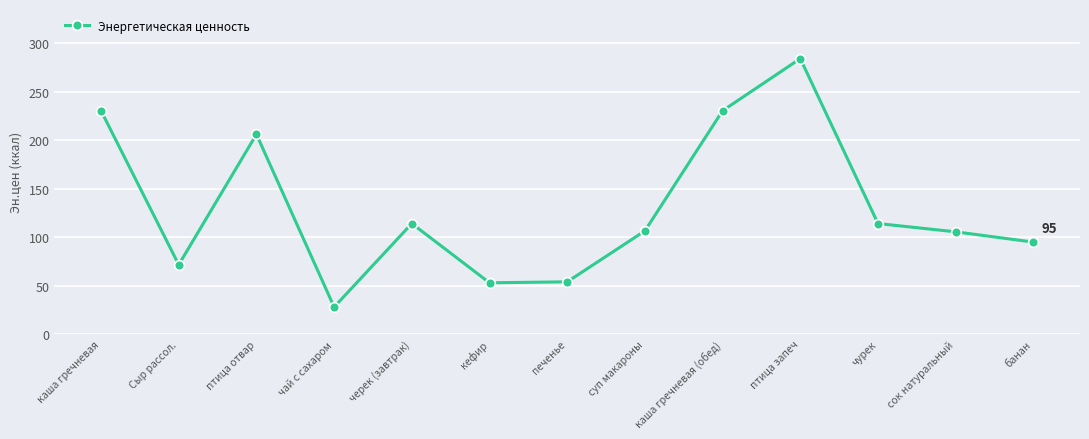

Where is the first local minimum?

Сыр рассол.